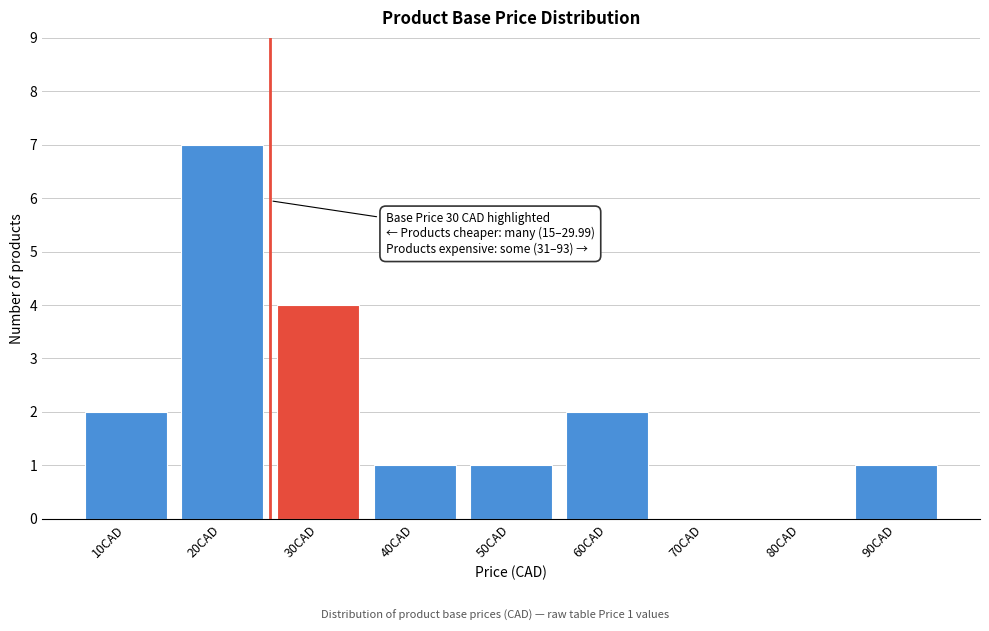

Reading right to left, what are all the values shown in this chart?

90CAD=1	80CAD=0	70CAD=0	60CAD=2	50CAD=1	40CAD=1	30CAD=4	20CAD=7	10CAD=2